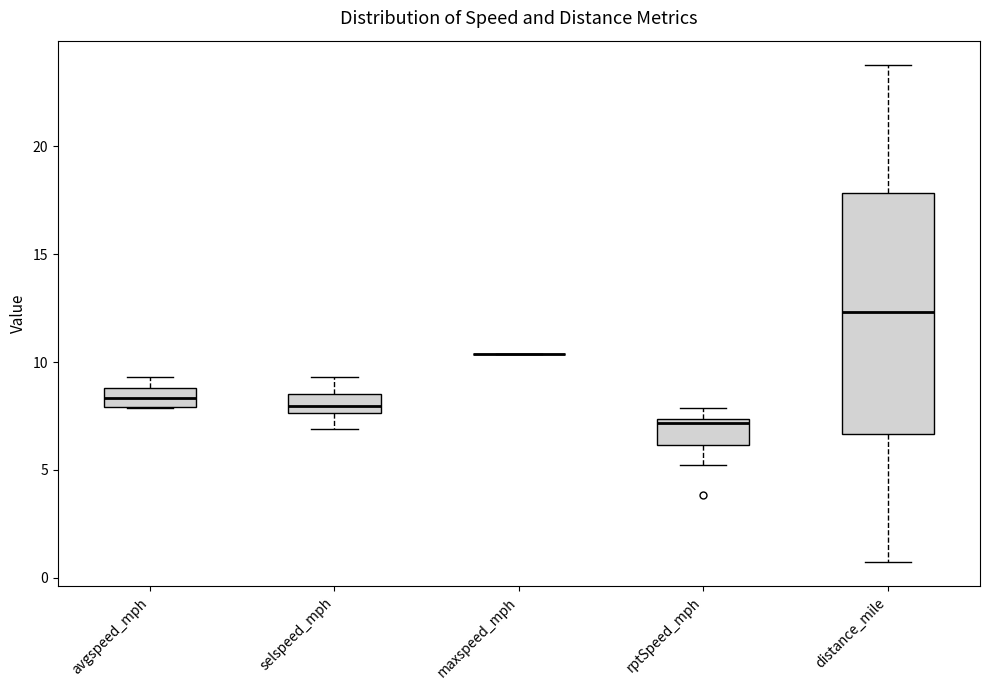

Where does the lower whisker of the box for distance_mile end on the y-axis? The values are not printed on the chart, so give them approximately, as read against the axis.

1.0